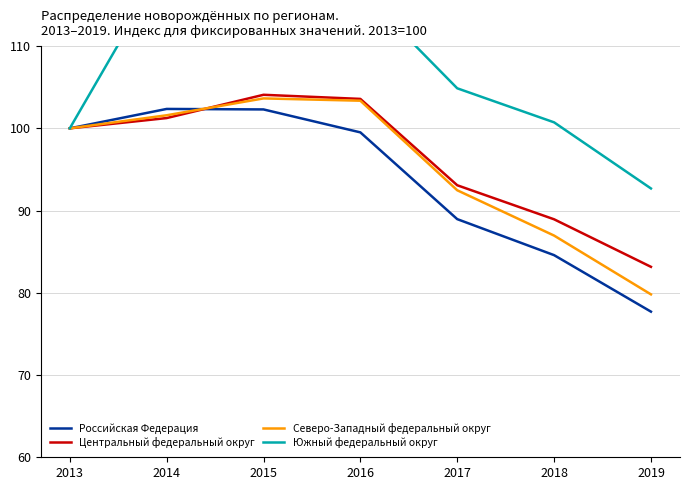

Rank the series by their maximum value, from lowest to highest.

Российская Федерация, Северо-Западный федеральный округ, Центральный федеральный округ, Южный федеральный округ